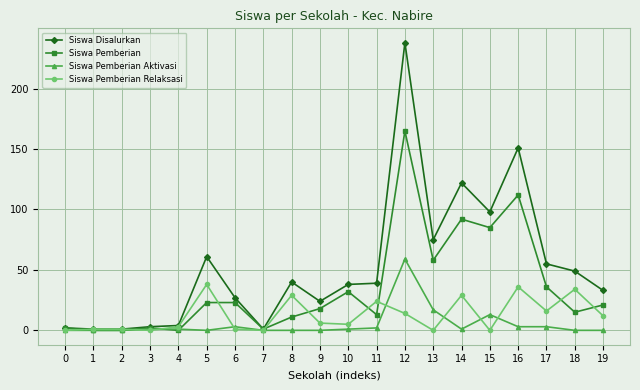

What is the maximum value shown in the chart?

238